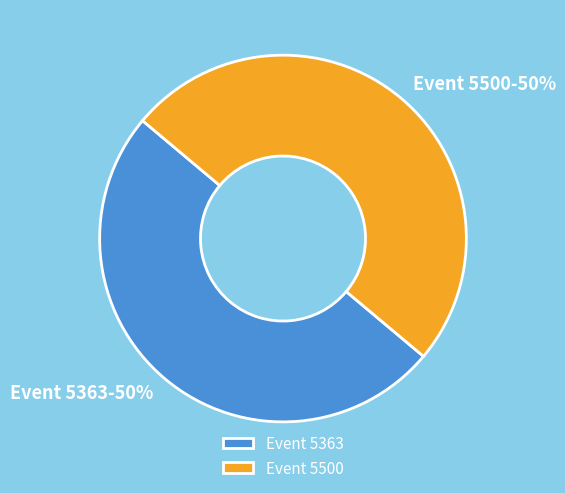

What percentage is the Event 5500 slice, to the nearest percent?

50%